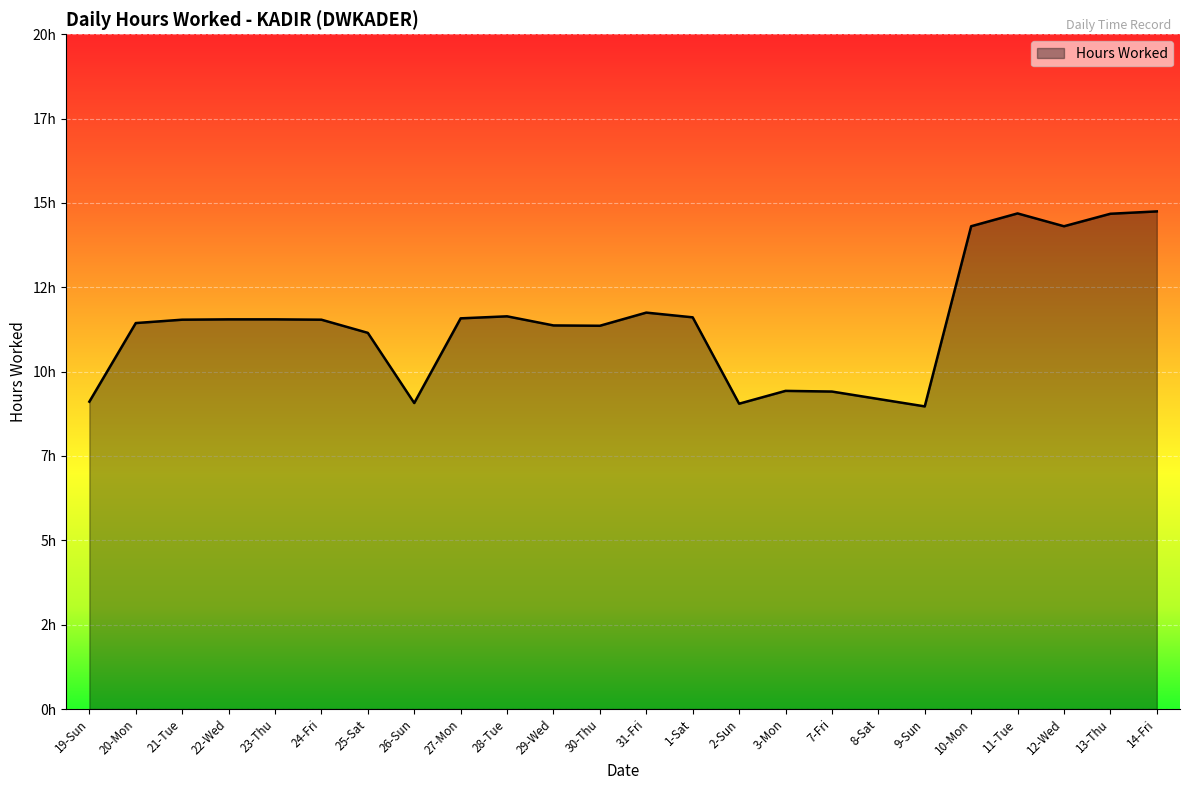

List the labels in order of value, smallest first.

9-Sun, 2-Sun, 26-Sun, 19-Sun, 8-Sat, 7-Fri, 3-Mon, 25-Sat, 30-Thu, 29-Wed, 20-Mon, 21-Tue, 24-Fri, 22-Wed, 23-Thu, 27-Mon, 1-Sat, 28-Tue, 31-Fri, 10-Mon, 12-Wed, 13-Thu, 11-Tue, 14-Fri